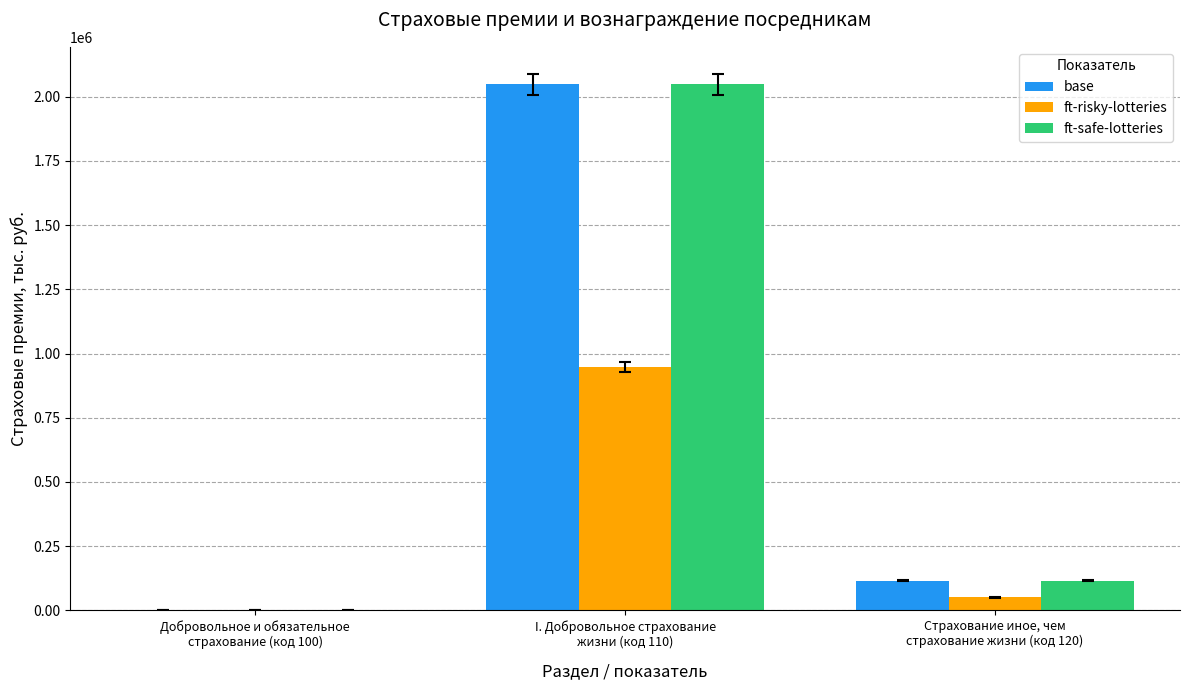

Is it true that ft-safe-lotteries equals 3335156.8 at I. Добровольное страхование
жизни (код 110)?

False